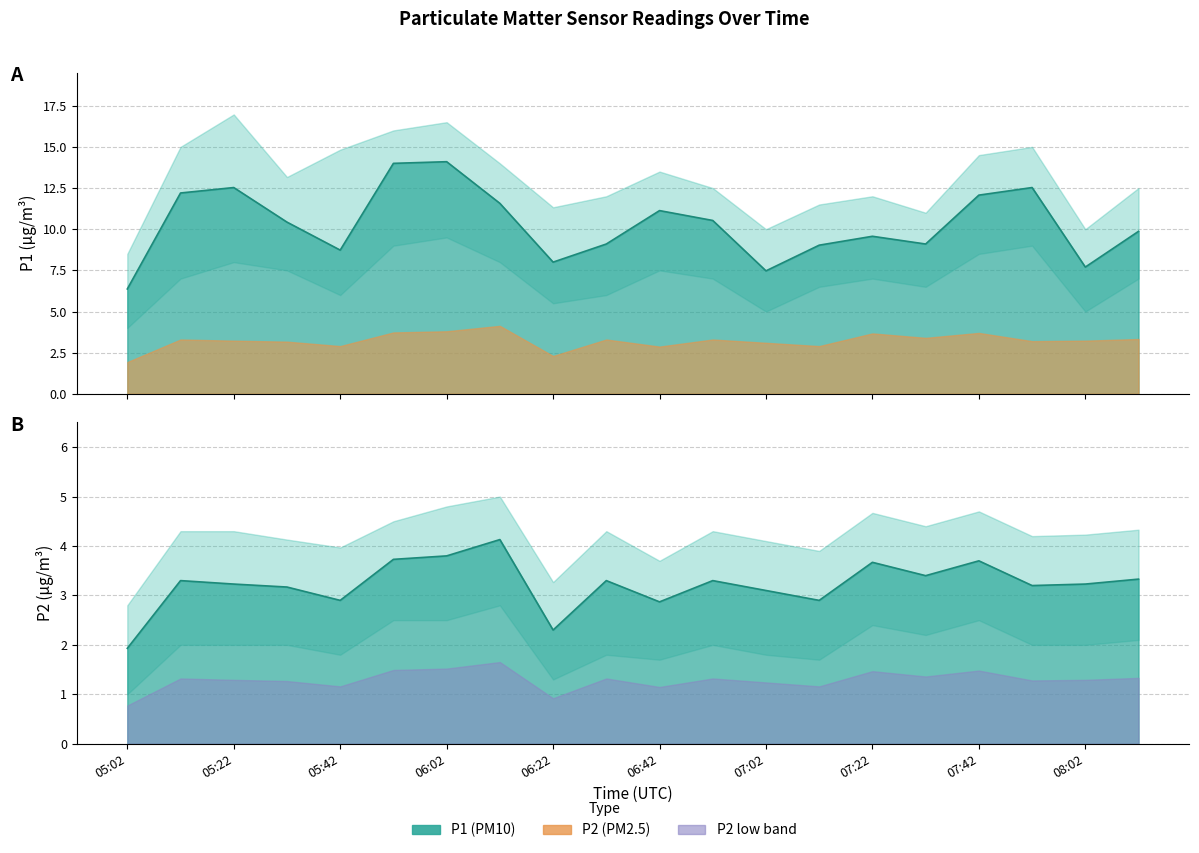

Where is the first local maximum for P2?

05:12